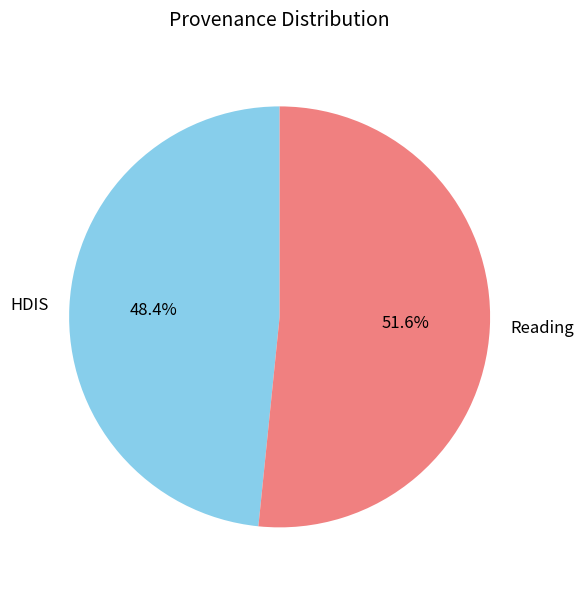

Is the sum of Reading and HDIS greater than half?

Yes